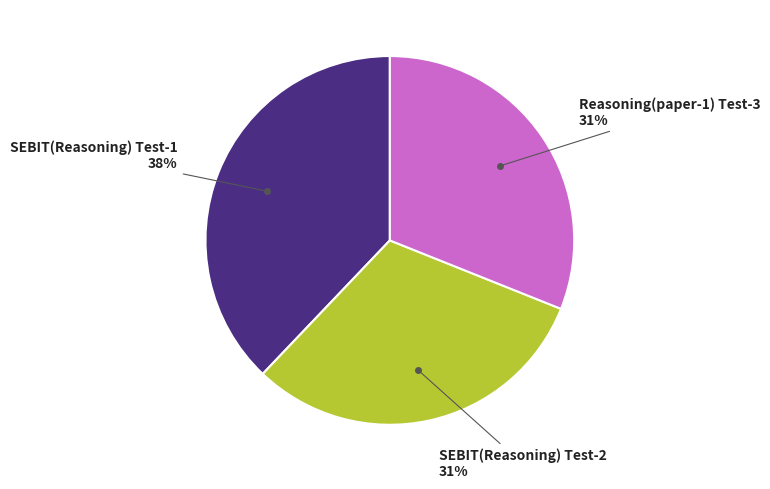

To the nearest percent, what is the difference between the largest and smallest slice percentages?

7%